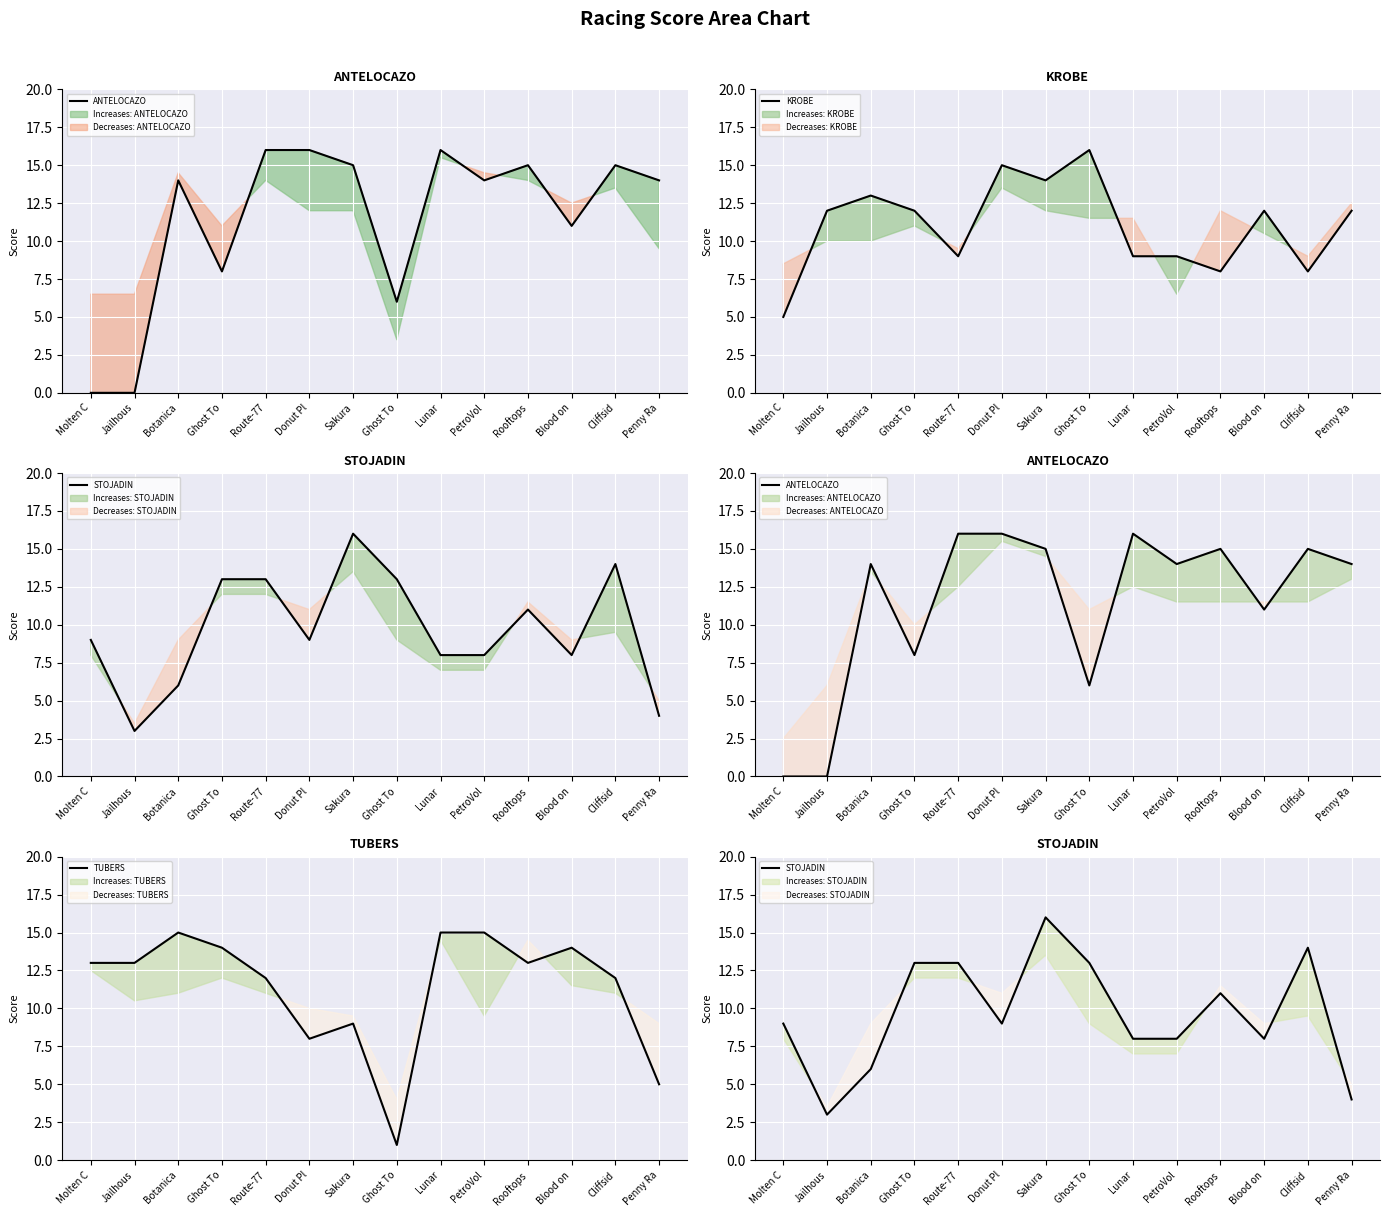

Reading left to right, list all the values displayed in this chart.

ANTELOCAZO: Molten C=0	Jailhous=0	Botanica=14	Ghost To=8	Route-77=16	Donut Pl=16	Sakura=15	Ghost To=6	Lunar=16	PetroVol=14	Rooftops=15	Blood on=11	Cliffsid=15	Penny Ra=14
KROBE: Molten C=5	Jailhous=12	Botanica=13	Ghost To=12	Route-77=9	Donut Pl=15	Sakura=14	Ghost To=16	Lunar=9	PetroVol=9	Rooftops=8	Blood on=12	Cliffsid=8	Penny Ra=12
STOJADIN: Molten C=9	Jailhous=3	Botanica=6	Ghost To=13	Route-77=13	Donut Pl=9	Sakura=16	Ghost To=13	Lunar=8	PetroVol=8	Rooftops=11	Blood on=8	Cliffsid=14	Penny Ra=4
TUBERS: Molten C=13	Jailhous=13	Botanica=15	Ghost To=14	Route-77=12	Donut Pl=8	Sakura=9	Ghost To=1	Lunar=15	PetroVol=15	Rooftops=13	Blood on=14	Cliffsid=12	Penny Ra=5